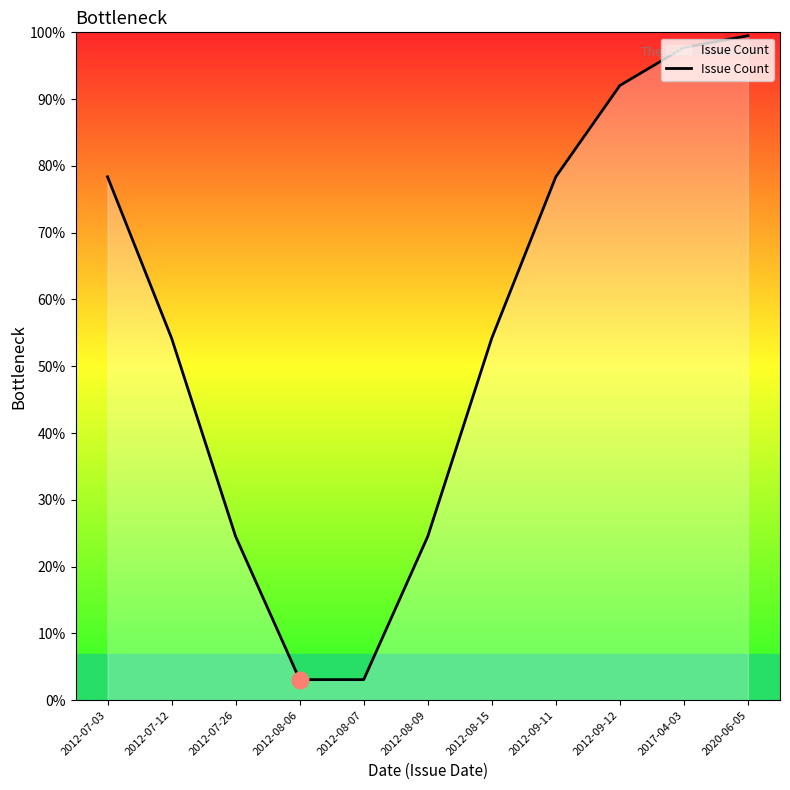

What is the minimum value shown in the chart?

3.1